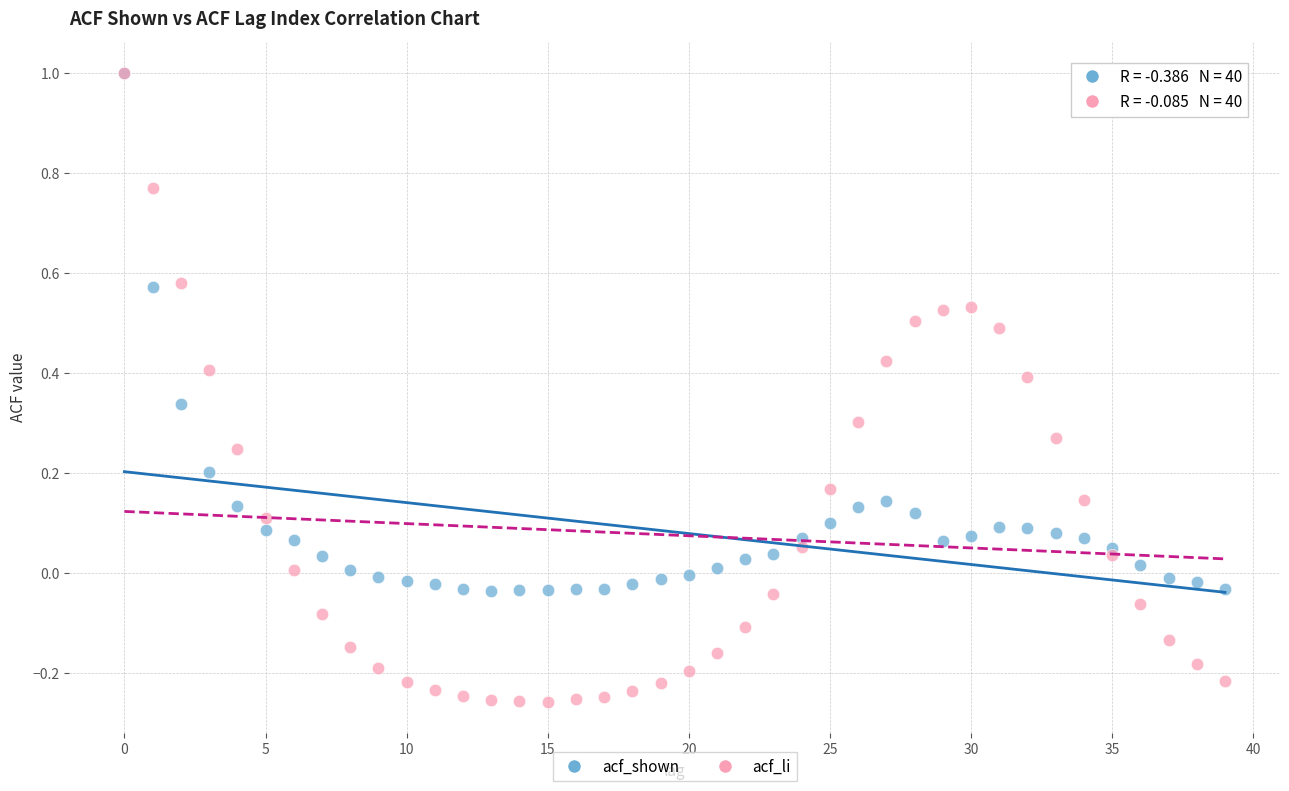

What are all the series names shown in the legend?

acf_shown, acf_li